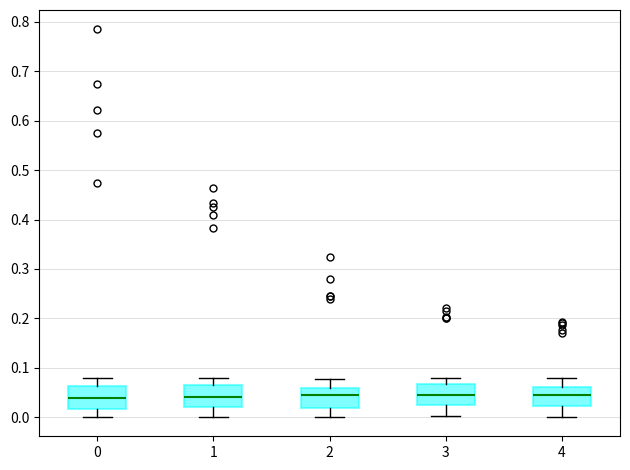

Reading left to right, read every box against the y-axis: the position of its median line, the range the box covers, and the ends of its whiskers. The values are not printed on the chart, so give them approximately, as read against the axis.

0: median 0.04, box 0.02 to 0.06, whiskers 0.00 to 0.08
1: median 0.04, box 0.02 to 0.06, whiskers 0.00 to 0.08
2: median 0.05, box 0.02 to 0.06, whiskers 0.00 to 0.08
3: median 0.05, box 0.03 to 0.07, whiskers 0.00 to 0.08
4: median 0.04, box 0.02 to 0.06, whiskers 0.00 to 0.08